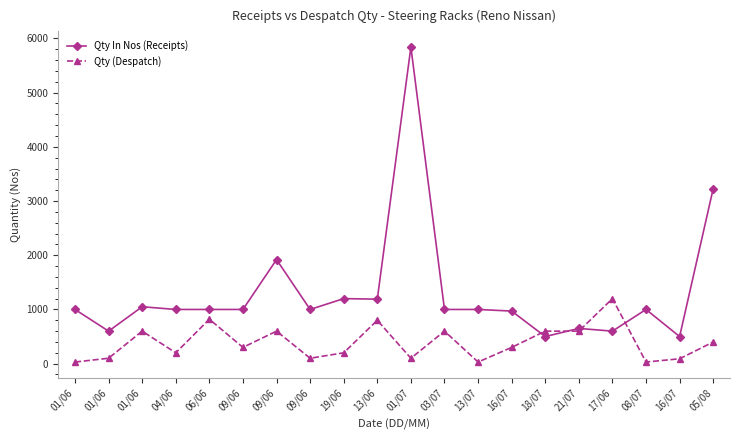

Where is Qty In Nos (Receipts) nearest to the value 3170?

05/08